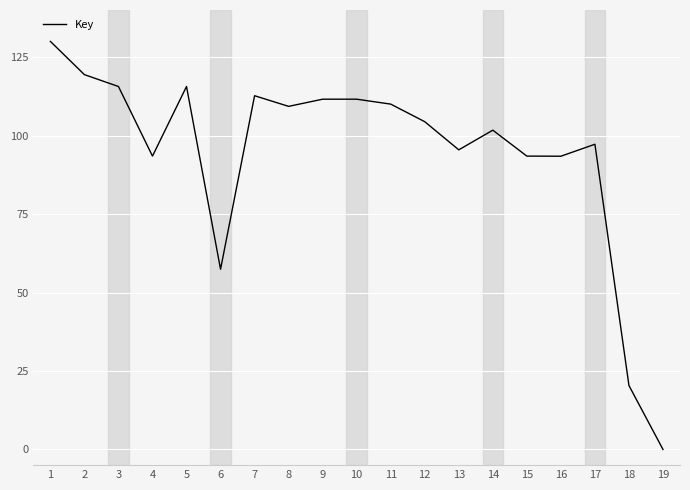

At which label is the value closest to 65?

6